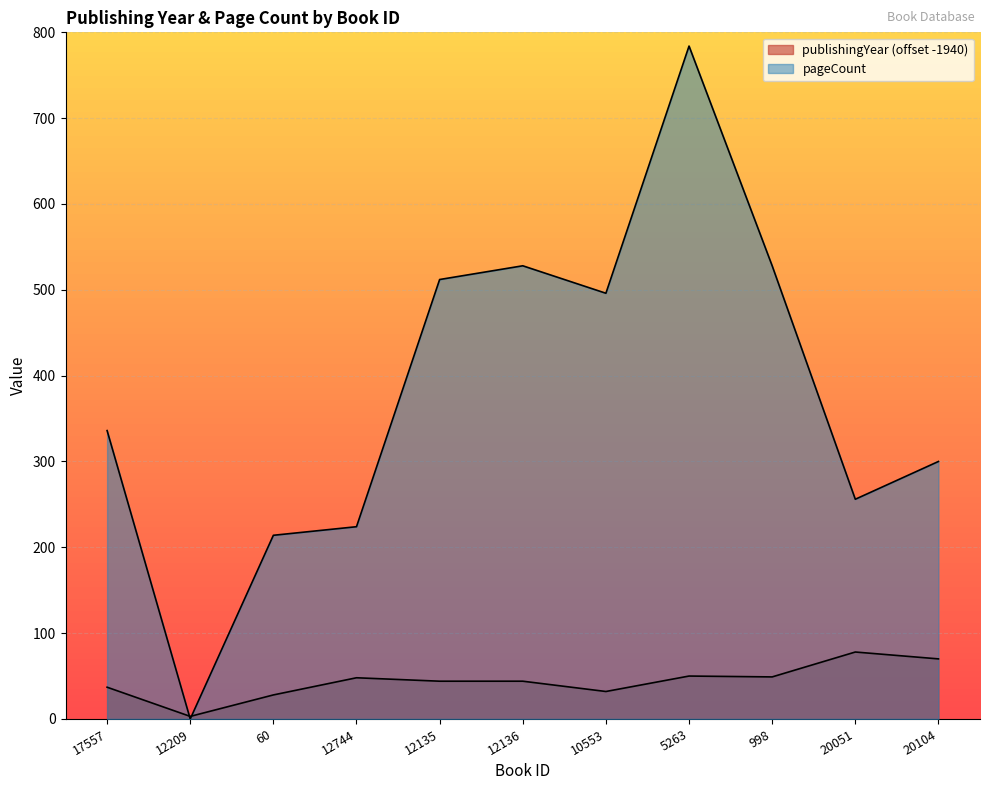

Which series changed the most between 12744 and 998?

pageCount